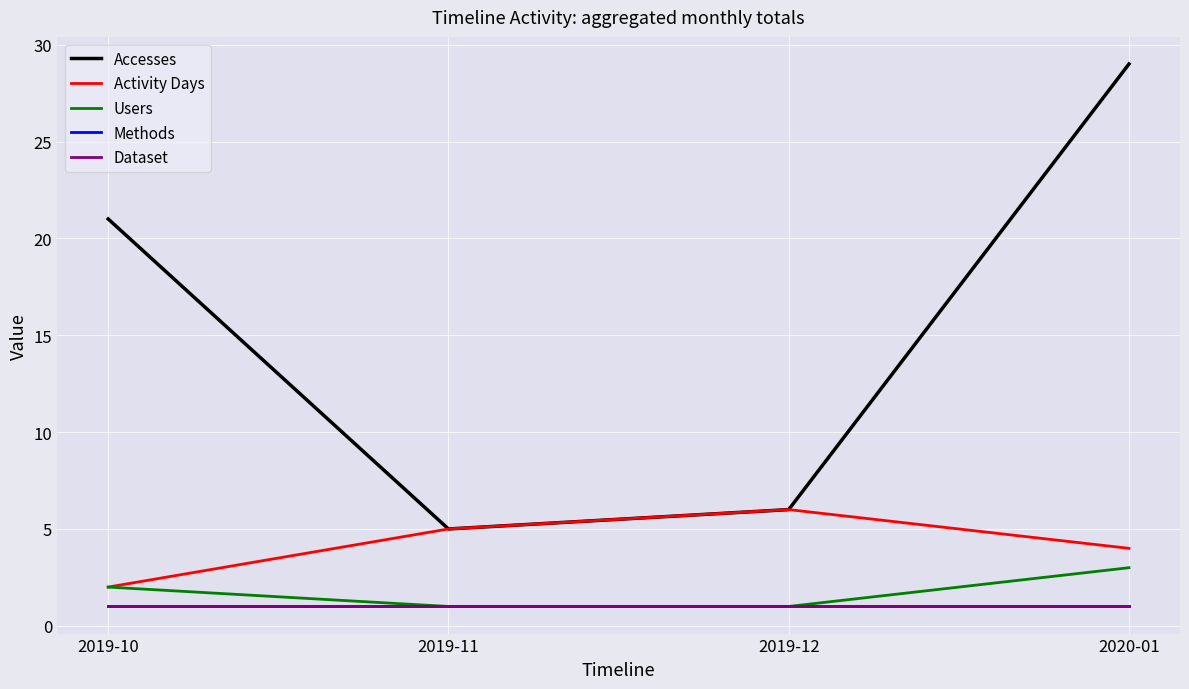

What is the sum of the Methods values at 2019-12 and 2020-01?

2